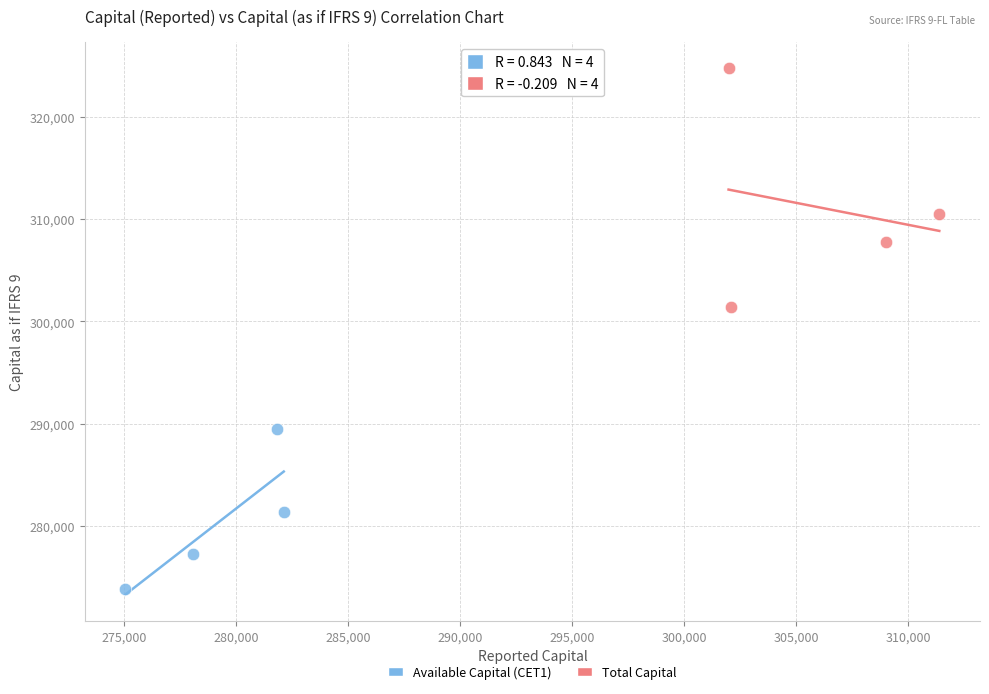

Which series contains the lowest Y value?

Available Capital (CET1)